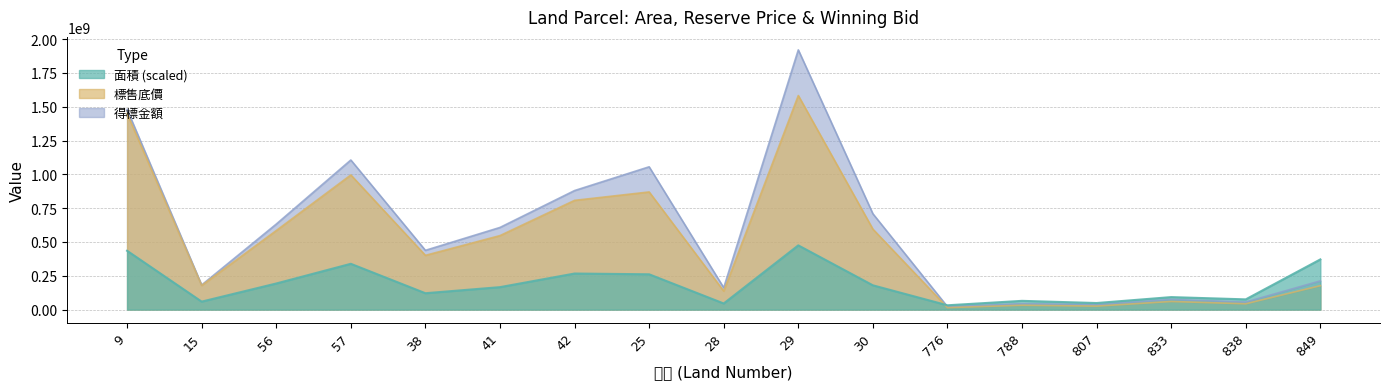

At which category does the chart reach its minimum across all series?

776